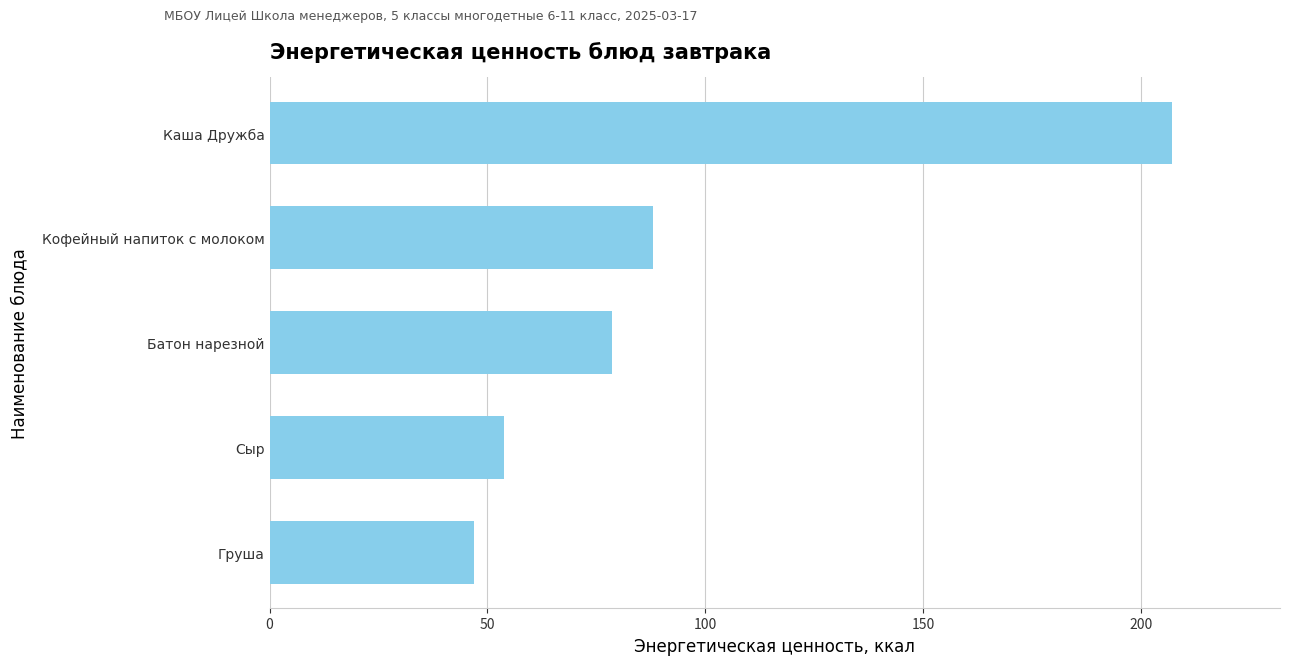

What is the label of the 4th bar from the top?

Сыр